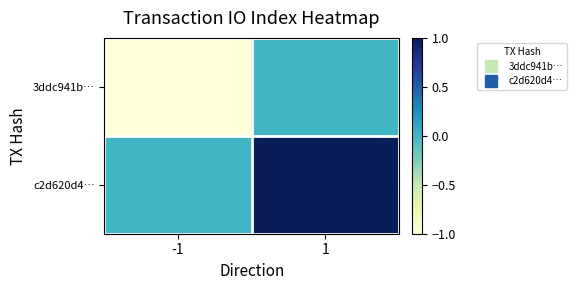

Which series has the largest total across all categories?

c2d620d4…